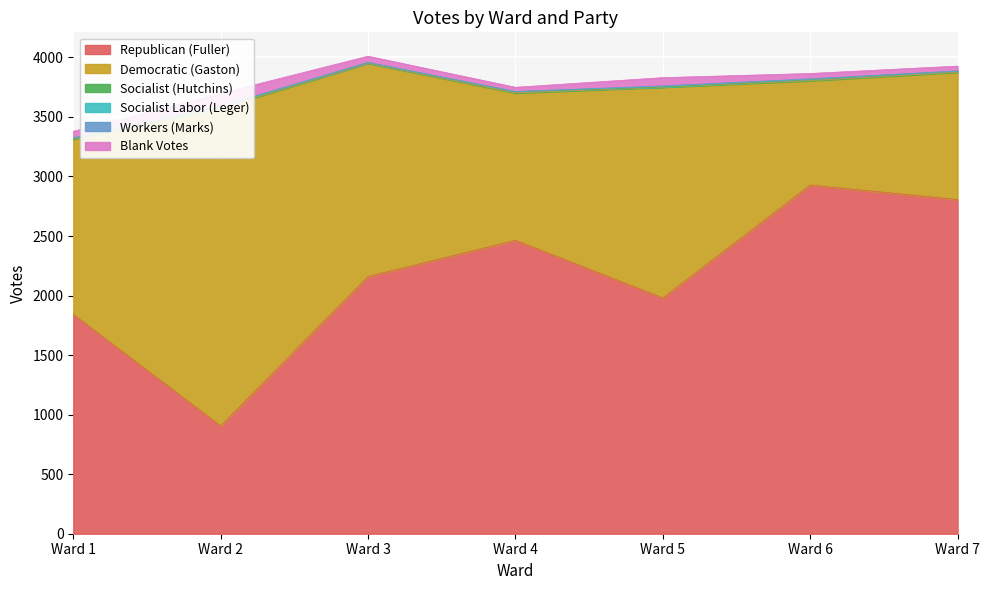

How many values in the Workers (Marks) series are below 2?

2